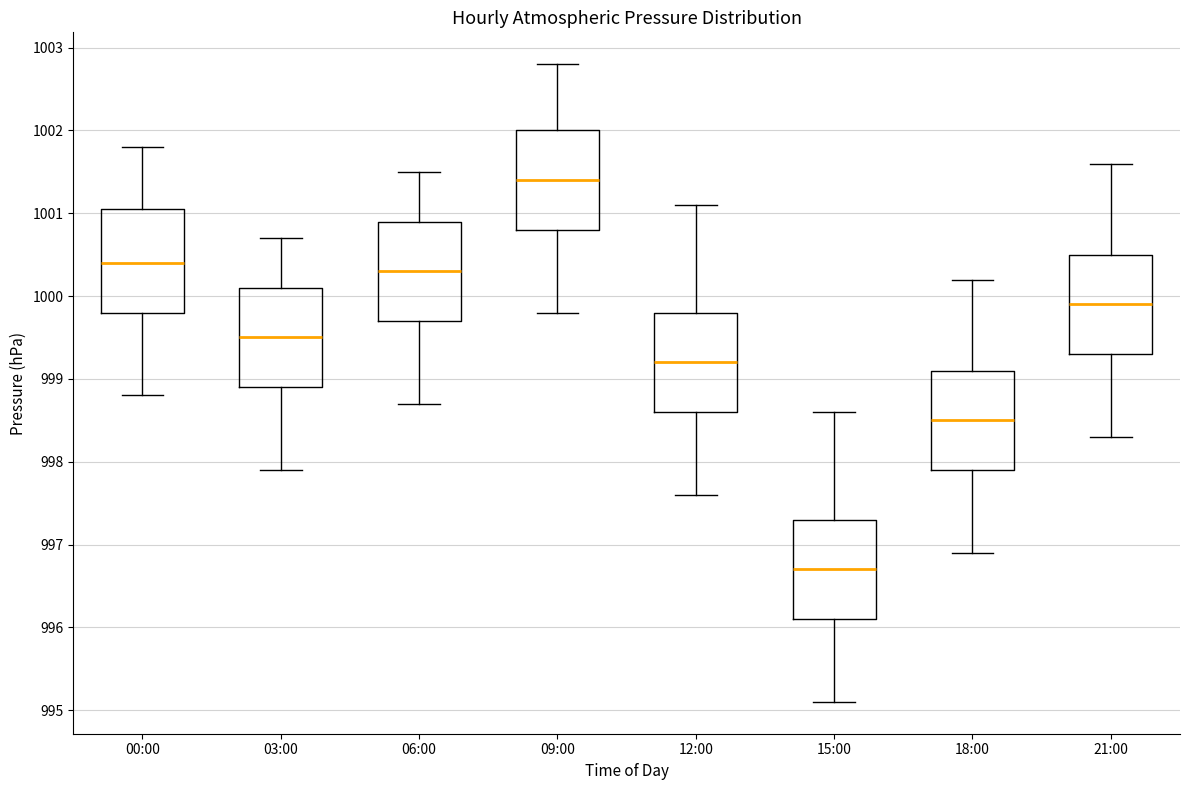

Which box has the highest median line?

09:00